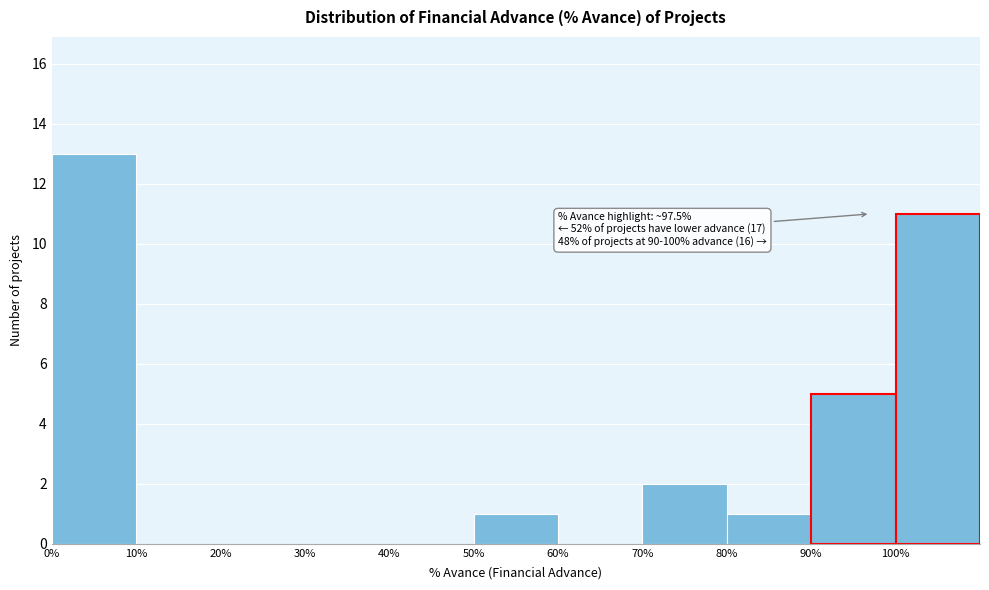

Over which range of the x-axis is the bar tallest?

0 to 10